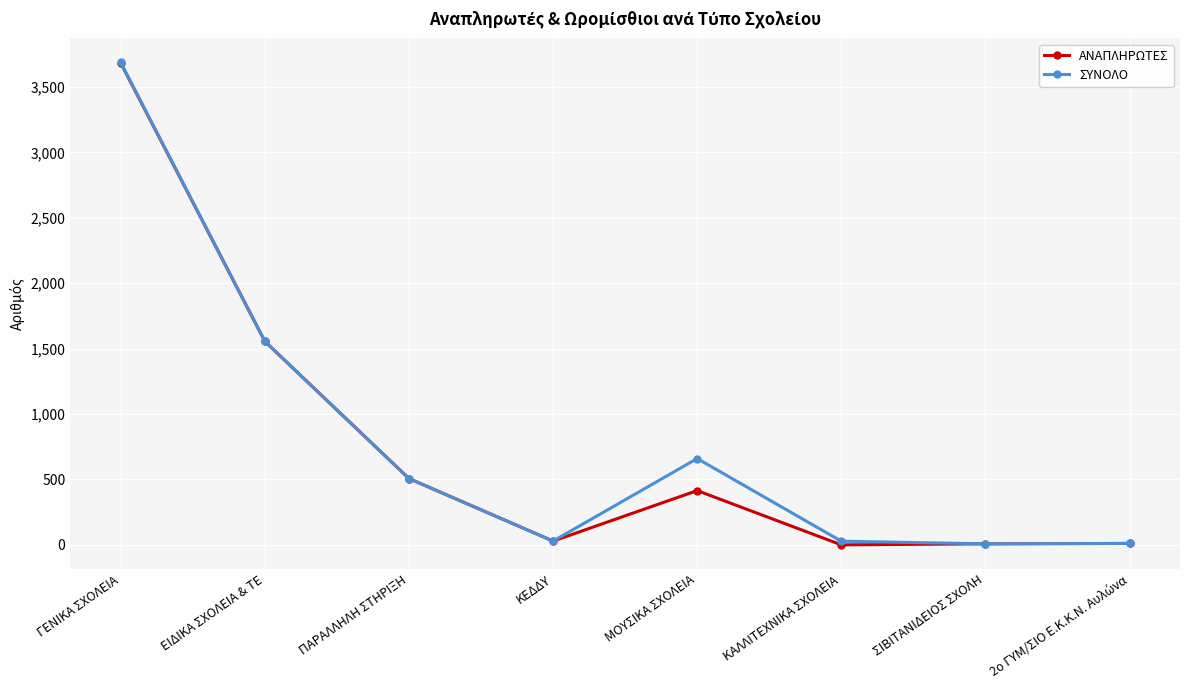

What is the maximum value shown in the chart?

3688